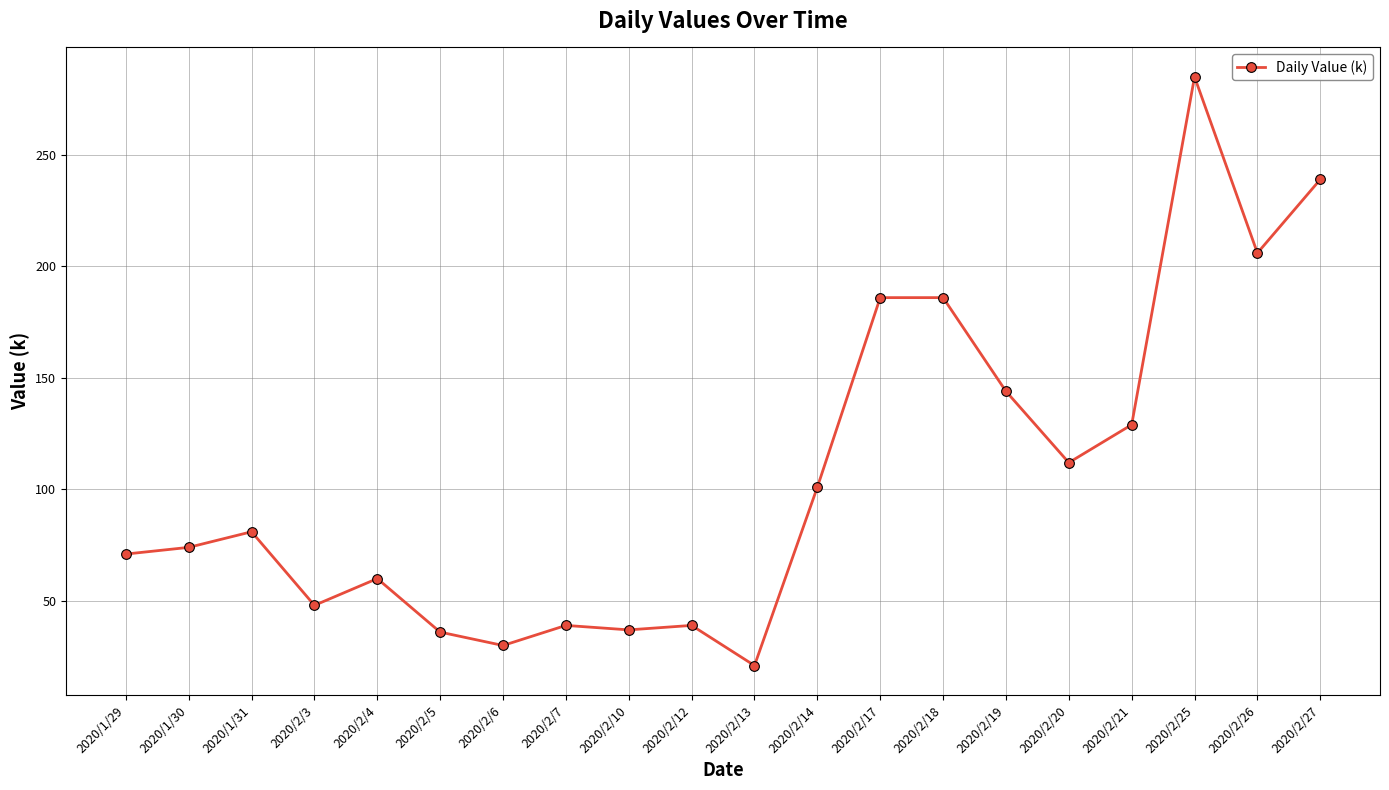

What is the change in value from 2020/2/13 to 2020/2/27?

+218